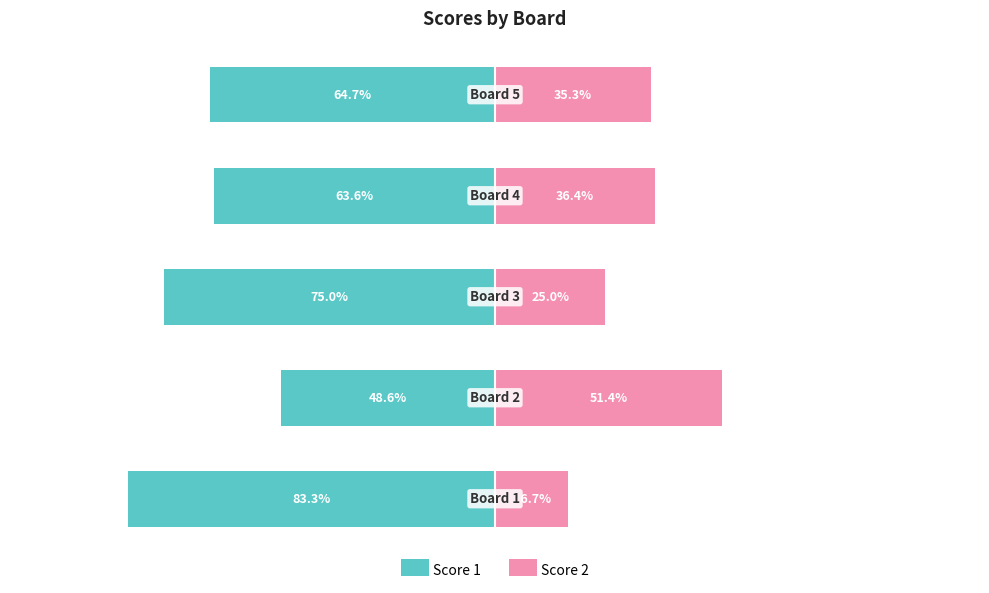

What is the sum of the Score 1 values at −75 and −25?

-139.7